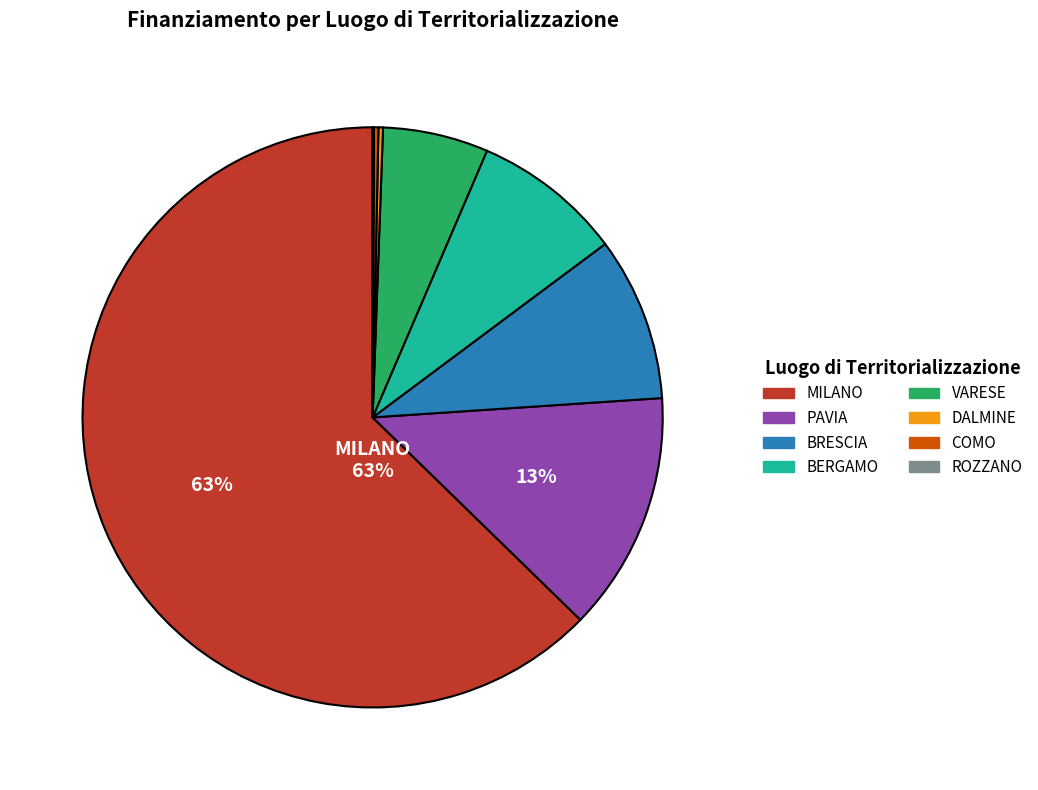

Does any single category account for the majority?

Yes